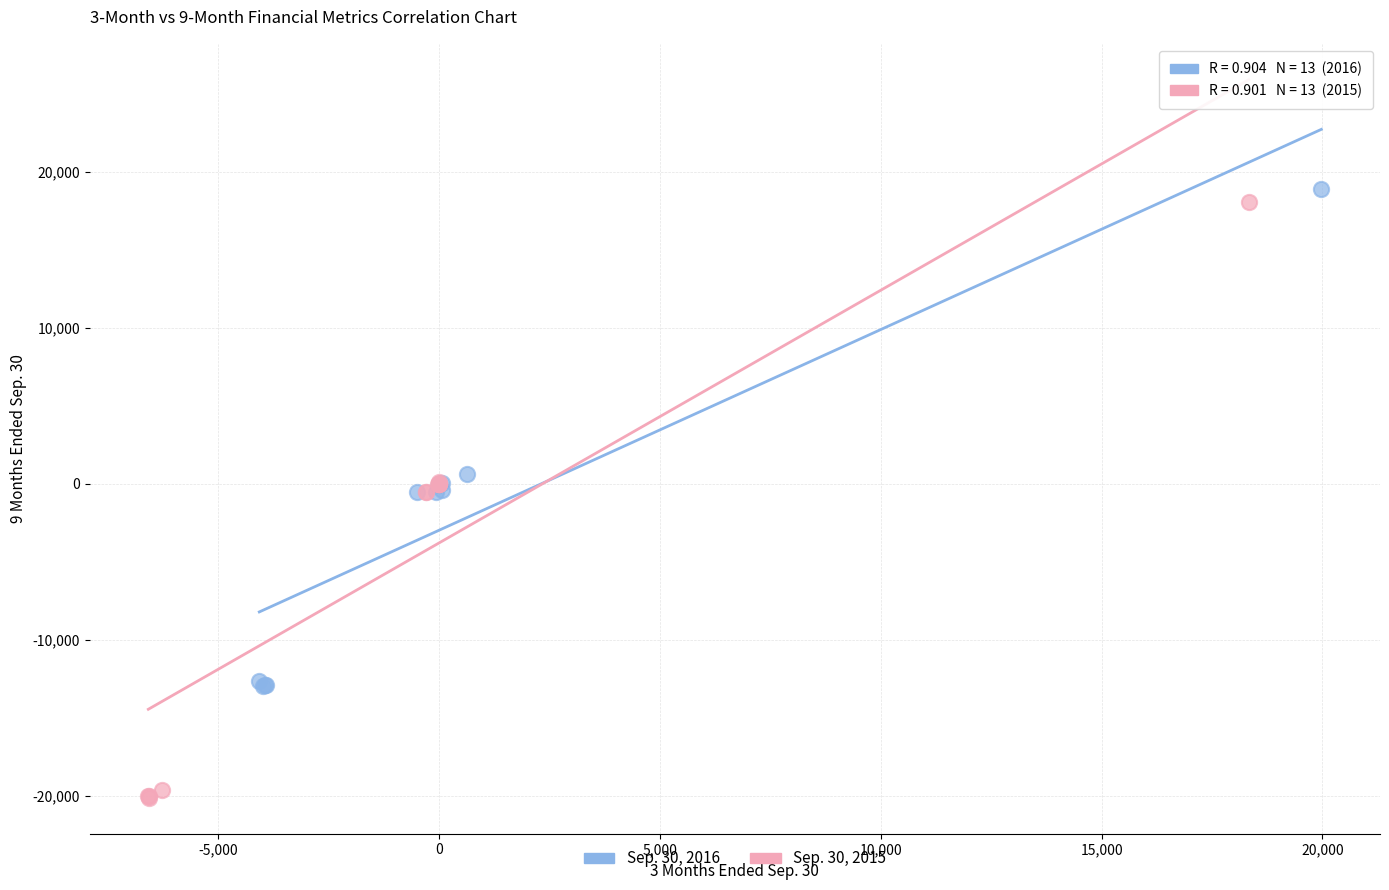

What are all the series names shown in the legend?

Sep. 30, 2016, Sep. 30, 2015